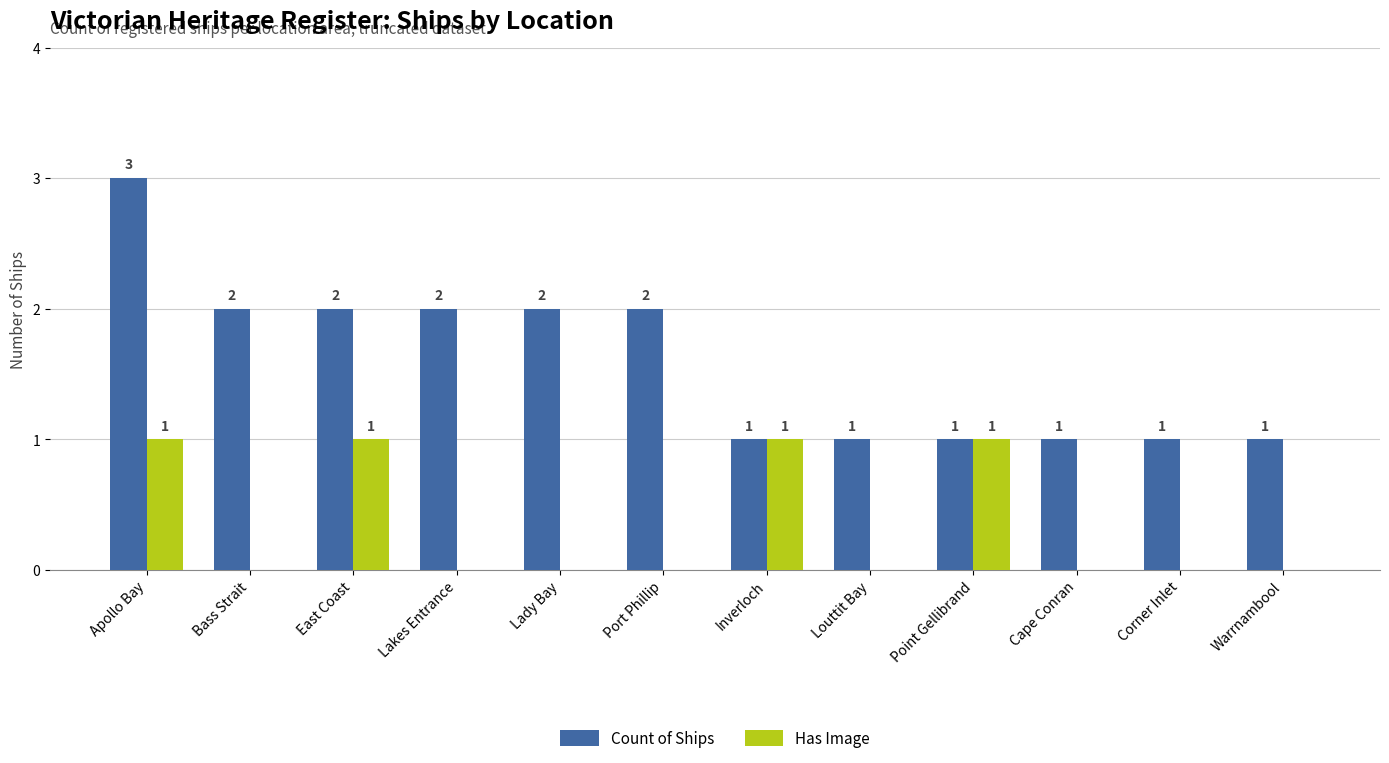

Which series has the widest spread of values?

Count of Ships